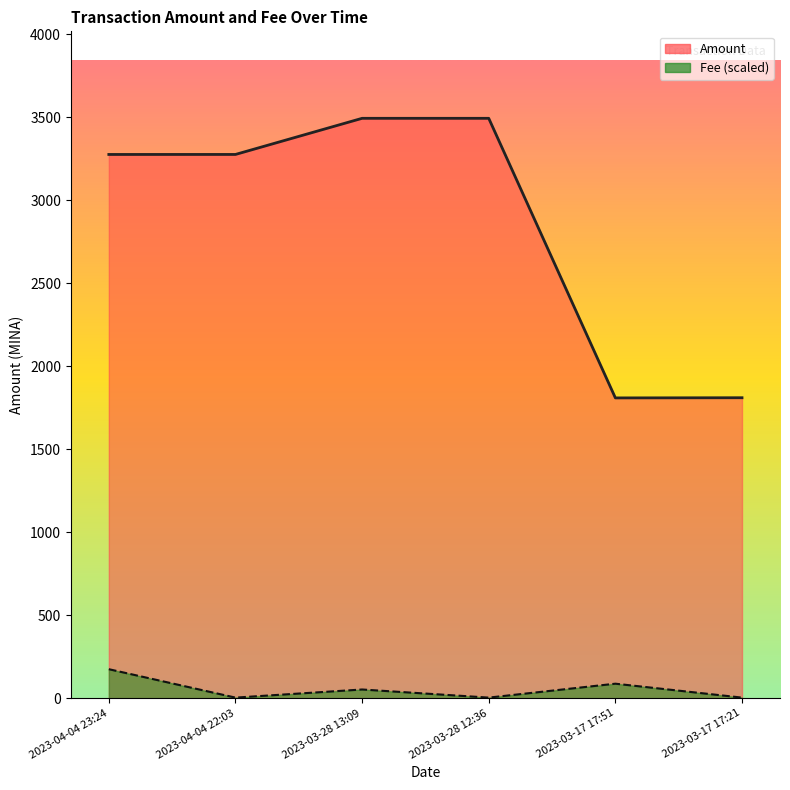

What is the value of the Fee (scaled line) point at the 3rd from the left?

52.4